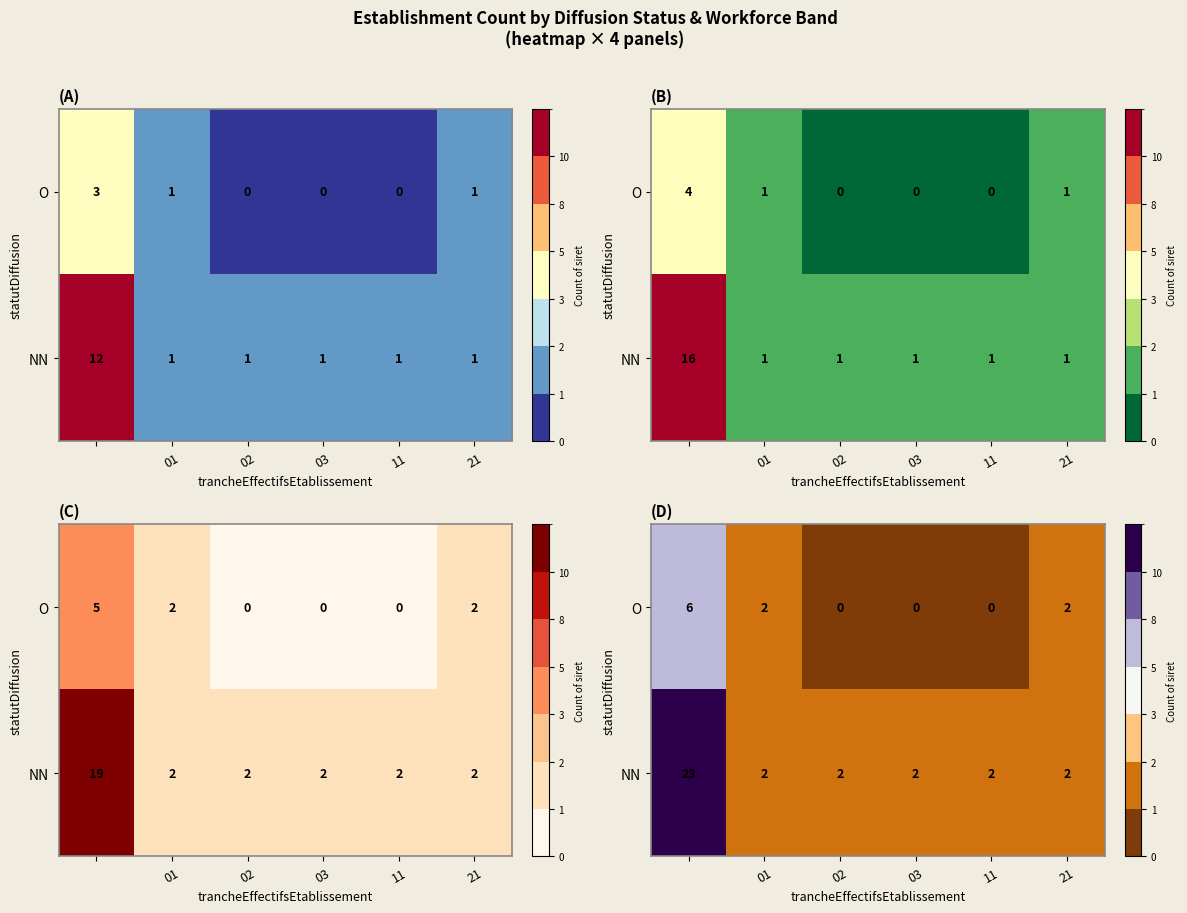

At how many categories does at least one series exceed 5?

1